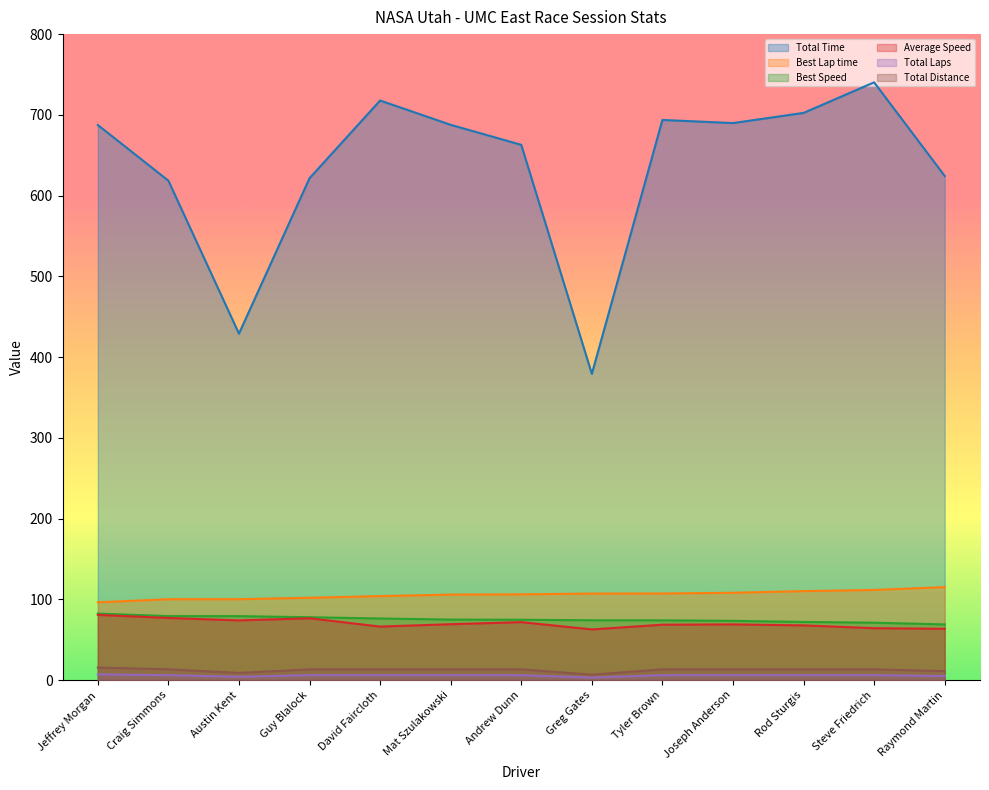

What is the sum of all Total Laps values?

73.0